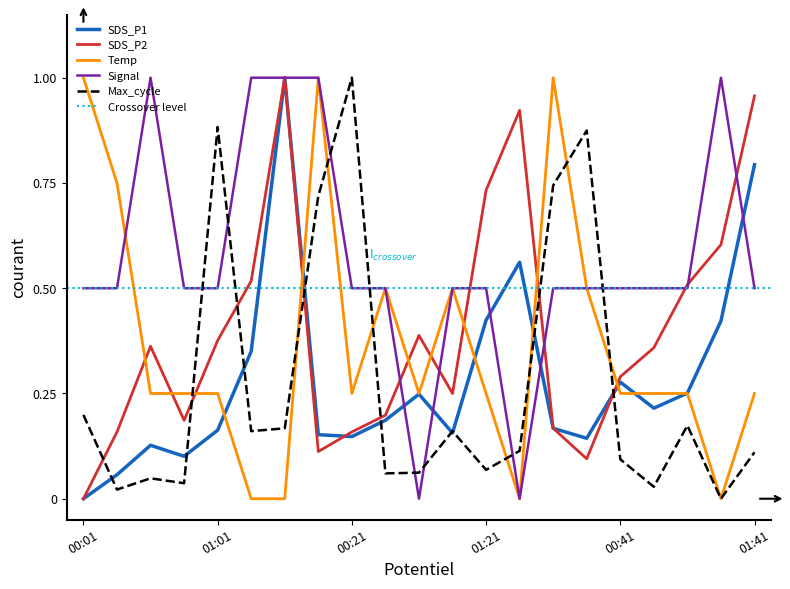

True or false: Max_cycle and SDS_P2 intersect in this chart.

True